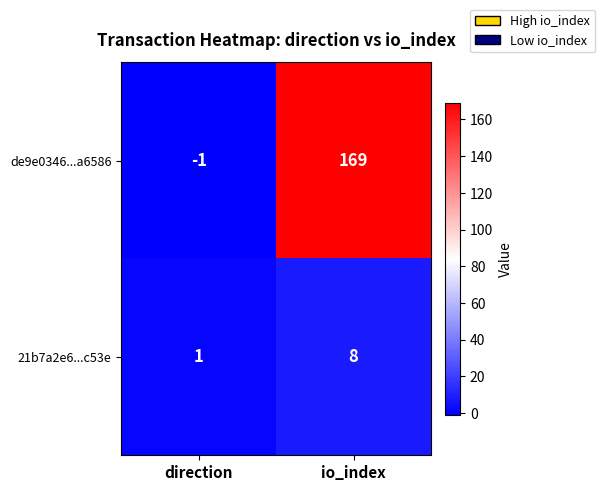

List the labels in order of 21b7a2e6...c53e value, smallest first.

direction, io_index